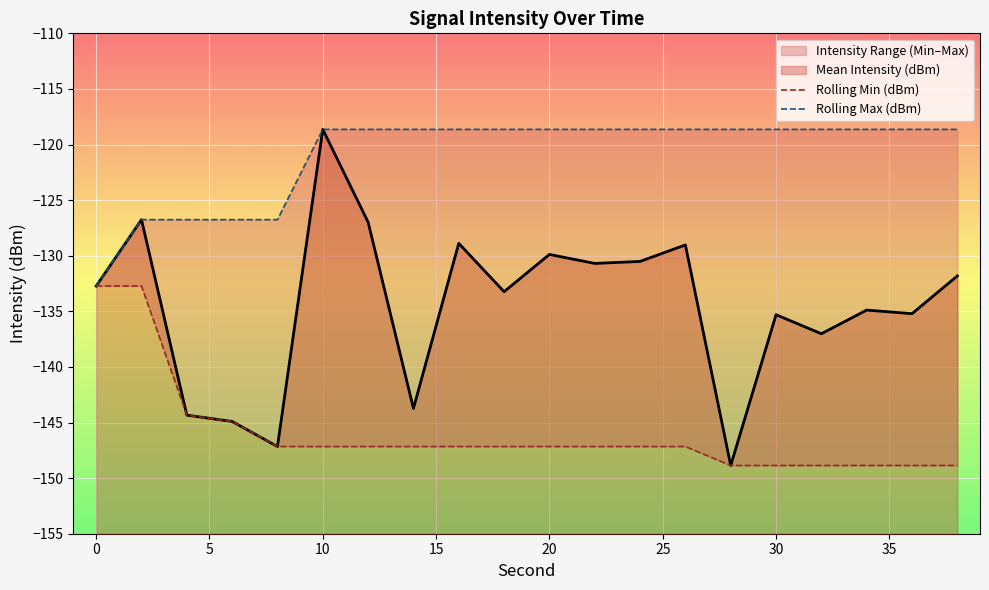

At which label does Mean Intensity (dBm) reach its peak?

10